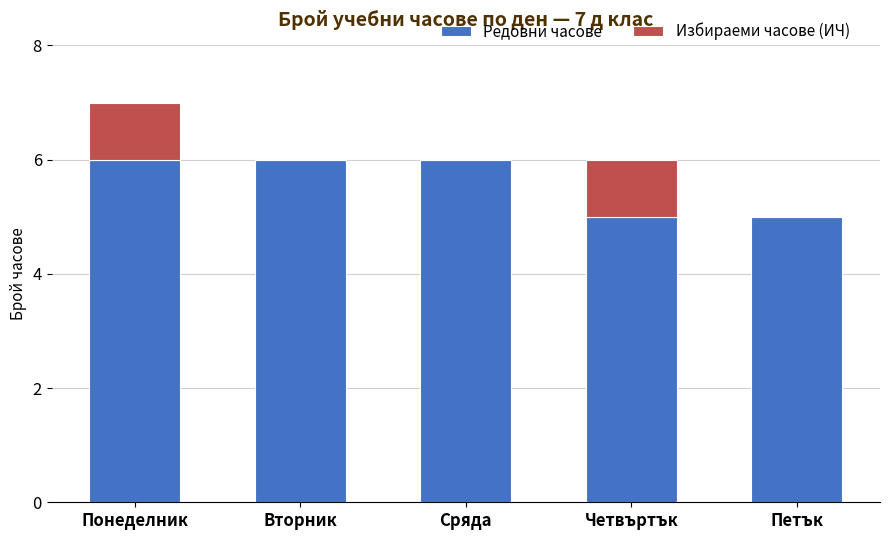

Count the number of data series in this chart.

2